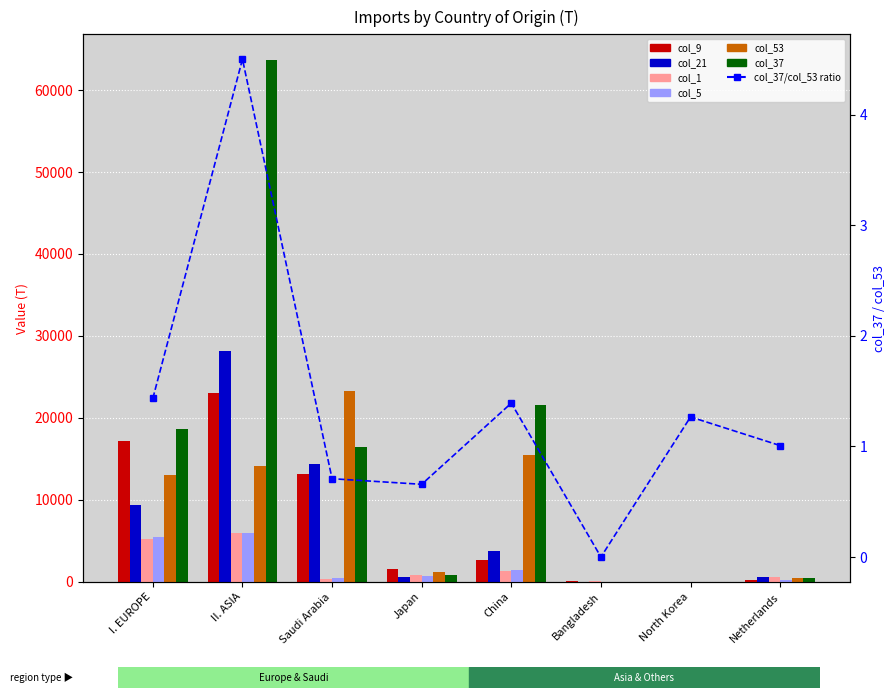

True or false: col_5 has a value of 8351.0 at I. EUROPE.

False